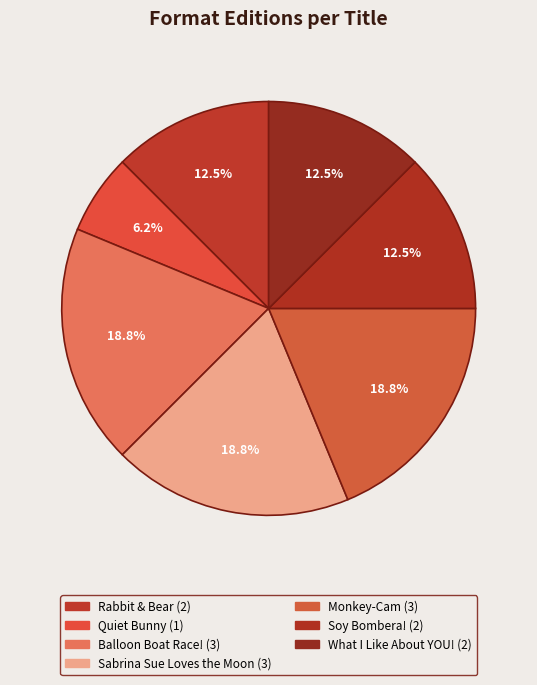

Which category has the biggest portion of the pie?

Balloon Boat Race!